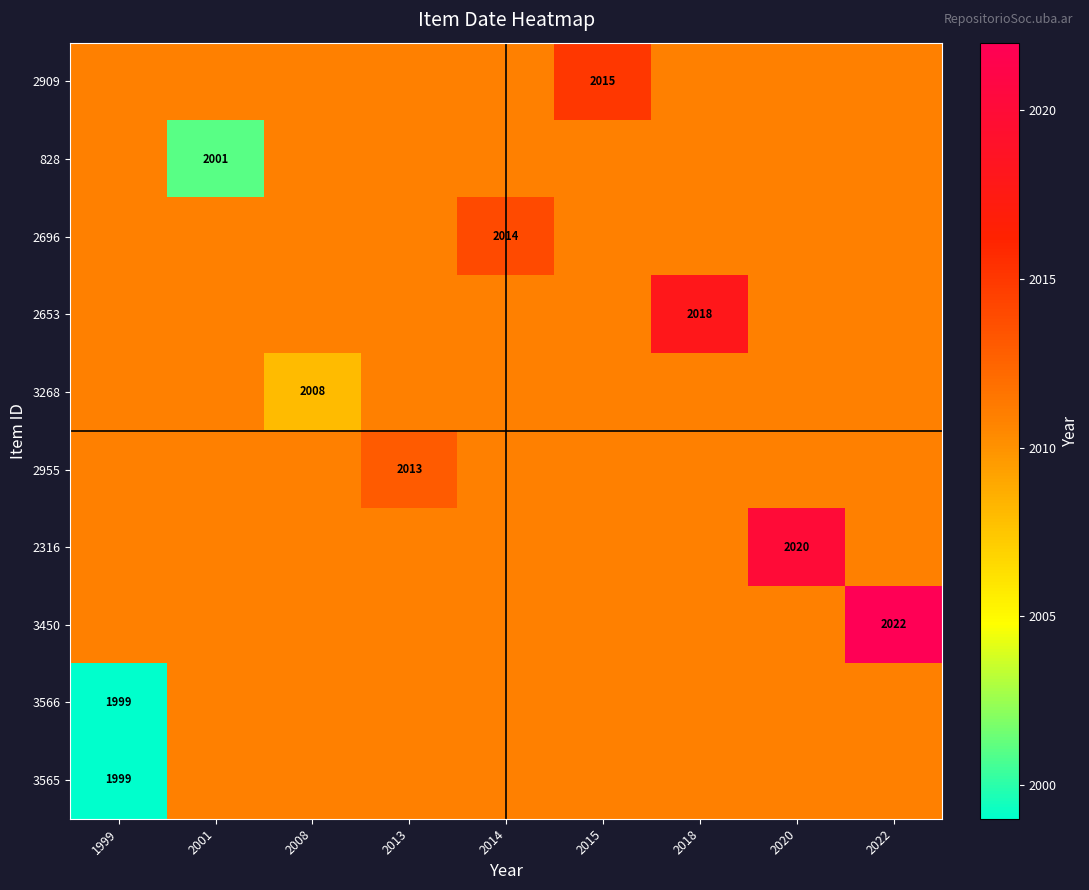

The value of 2696 at 2014 is 2014.0. True or false?

True